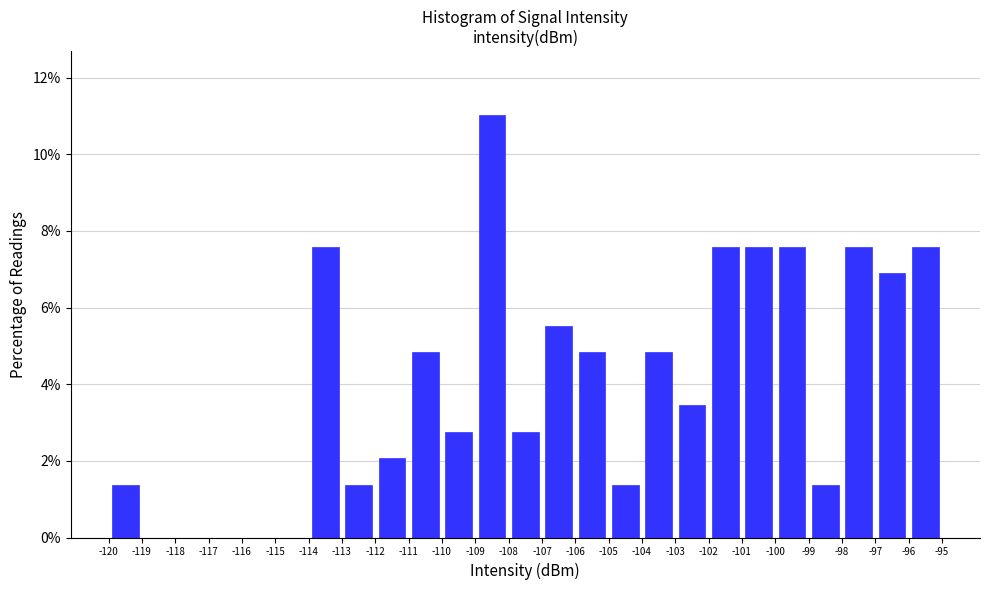

Reading left to right, transcribe this chart: for each bar, give the range it covers on the x-axis and its height. The values are not printed on the chart, so give them approximately, as read against the axis.

-120 to -119: 1.4
-119 to -118: 0
-118 to -117: 0
-117 to -116: 0
-116 to -115: 0
-115 to -114: 0
-114 to -113: 7.6
-113 to -112: 1.4
-112 to -111: 2.0
-111 to -110: 4.8
-110 to -109: 2.8
-109 to -108: 11.0
-108 to -107: 2.8
-107 to -106: 5.6
-106 to -105: 4.8
-105 to -104: 1.4
-104 to -103: 4.8
-103 to -102: 3.4
-102 to -101: 7.6
-101 to -100: 7.6
-100 to -99: 7.6
-99 to -98: 1.4
-98 to -97: 7.6
-97 to -96: 6.8
-96 to -95: 7.6